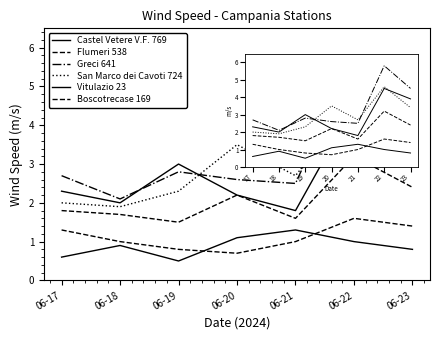

At which category is the sum across all series the highest?

06-22